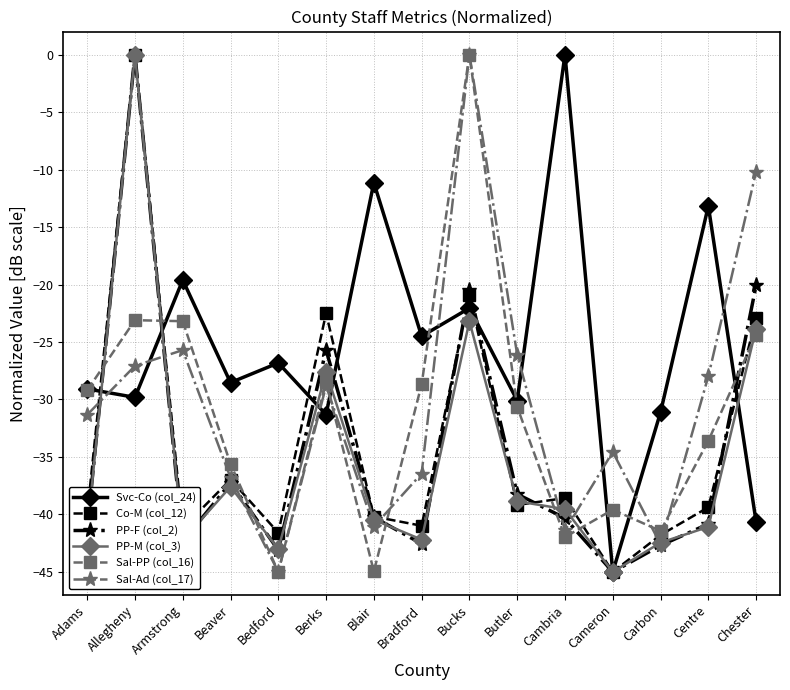

True or false: Sal-PP (col_16) and PP-F (col_2) cross at least once.

True